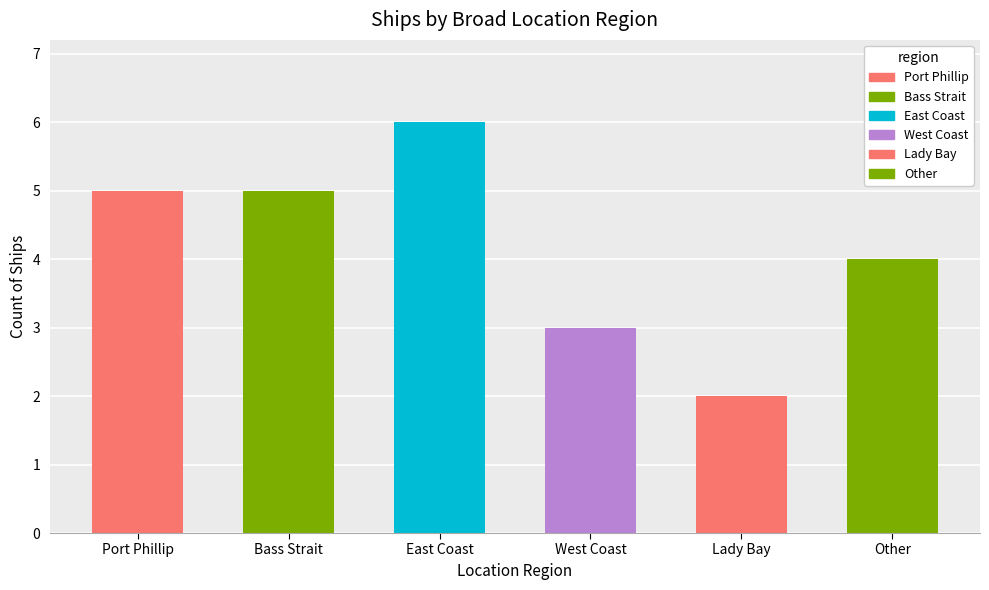

What is the difference between the values at West Coast and Bass Strait?

2